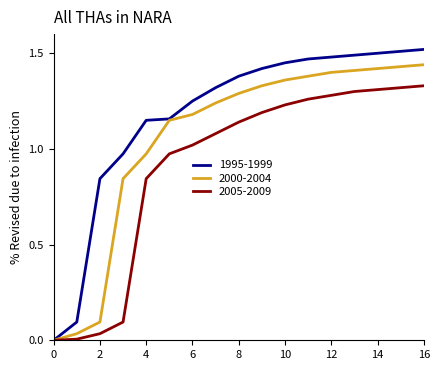

How many series are shown in this chart?

3